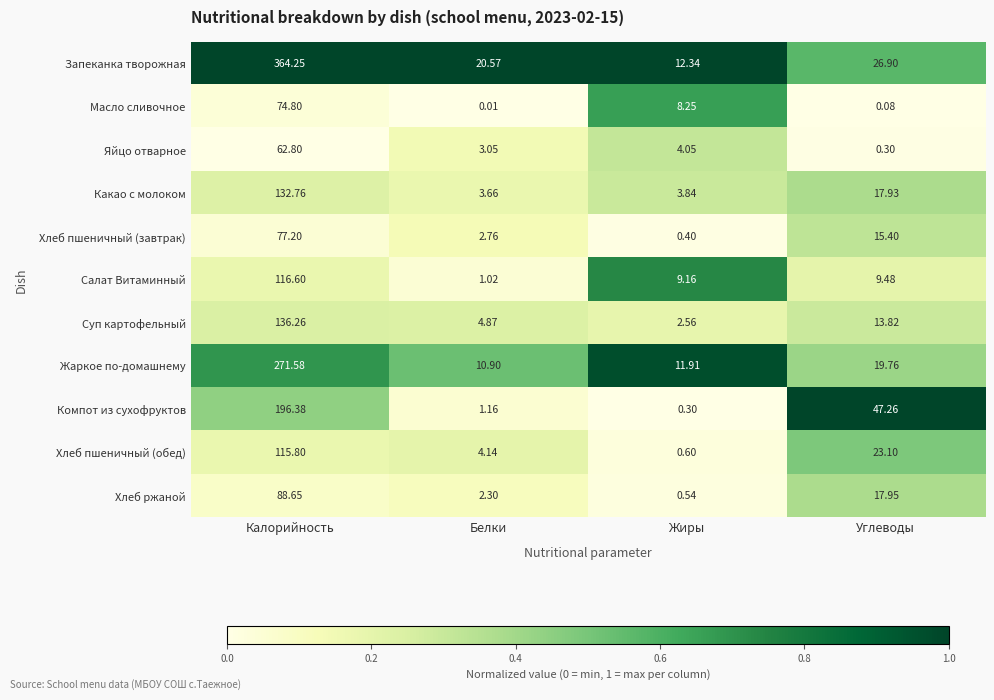

Which series has the largest total across all categories?

Запеканка творожная